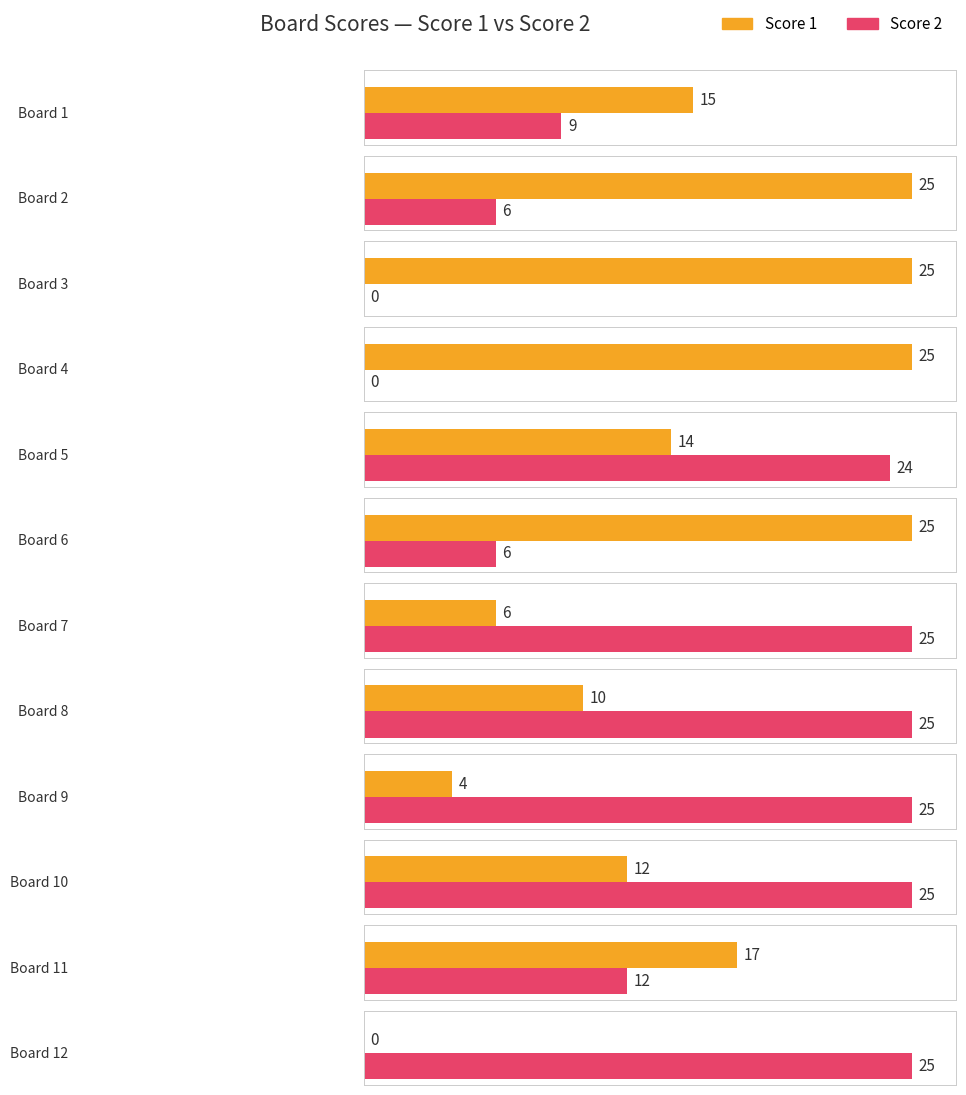

Reading left to right, what are all the values shown in this chart?

Score 1: 1=15	2=25	3=25	4=25	5=14	6=25	7=6	8=10	9=4	10=12	11=17	12=0
Score 2: 1=9	2=6	3=0	4=0	5=24	6=6	7=25	8=25	9=25	10=25	11=12	12=25